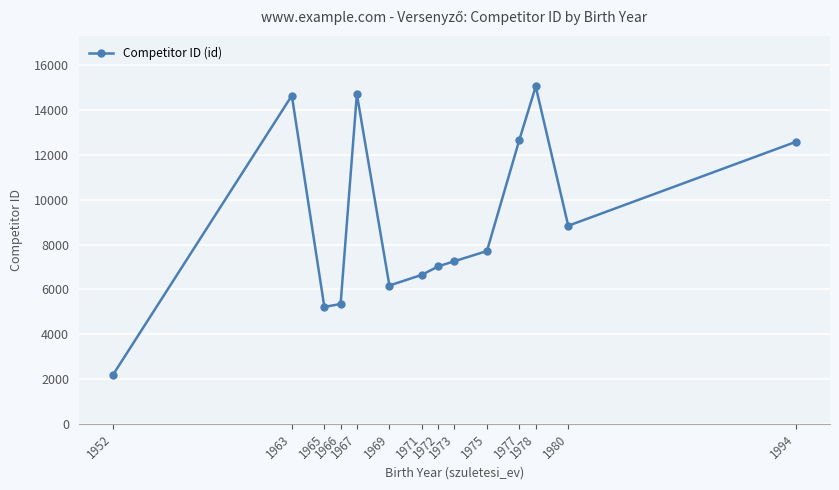

What is the value of the 1st point from the left?

2189